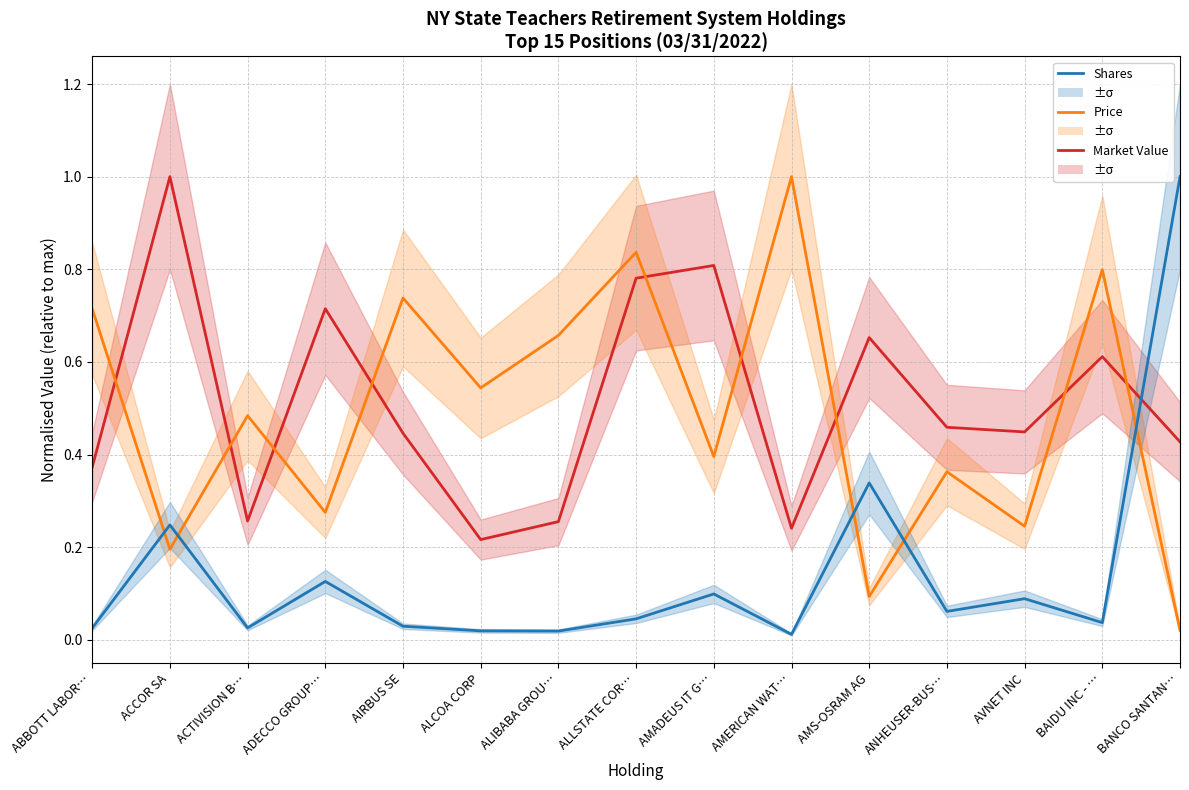

Which has a higher value, AVNET INC or ABBOTT LABOR…?

AVNET INC